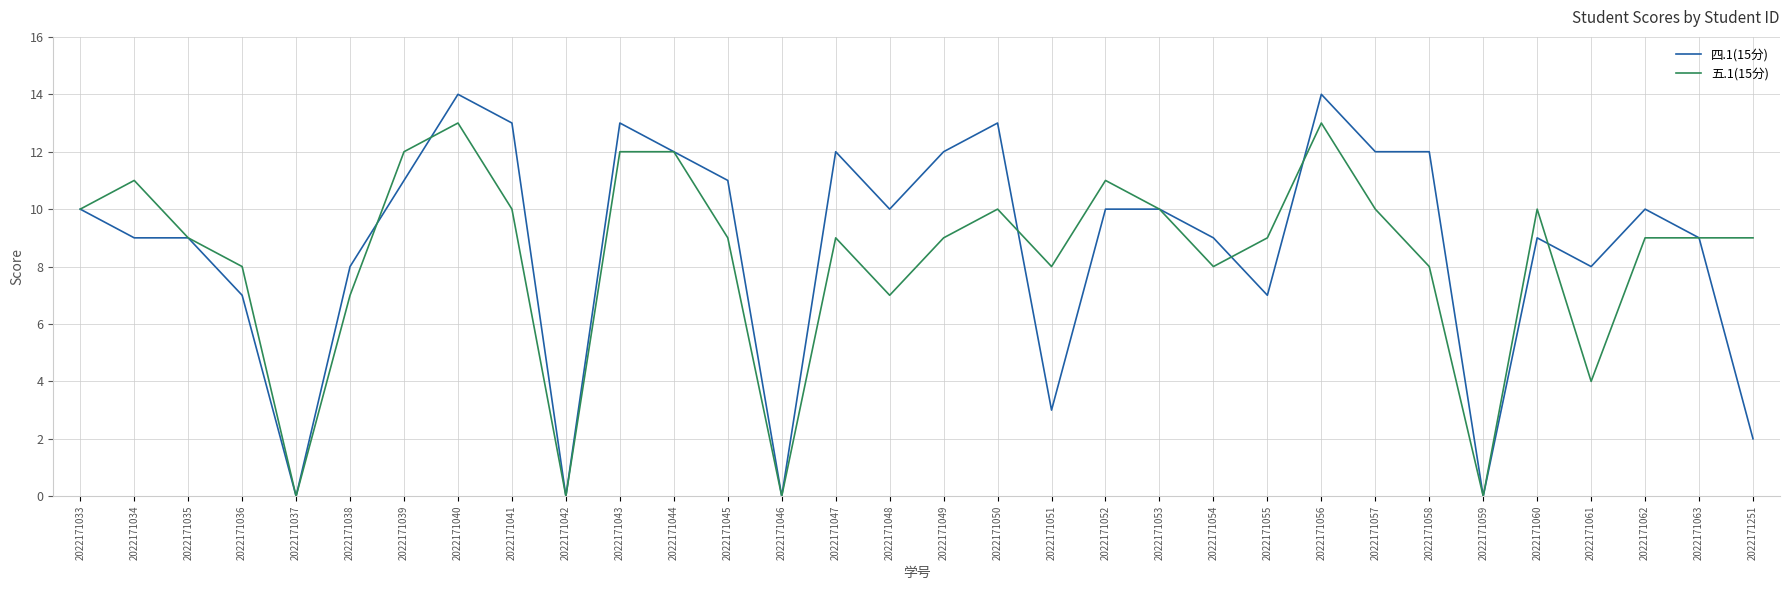

Which series has the widest spread of values?

四.1(15分)